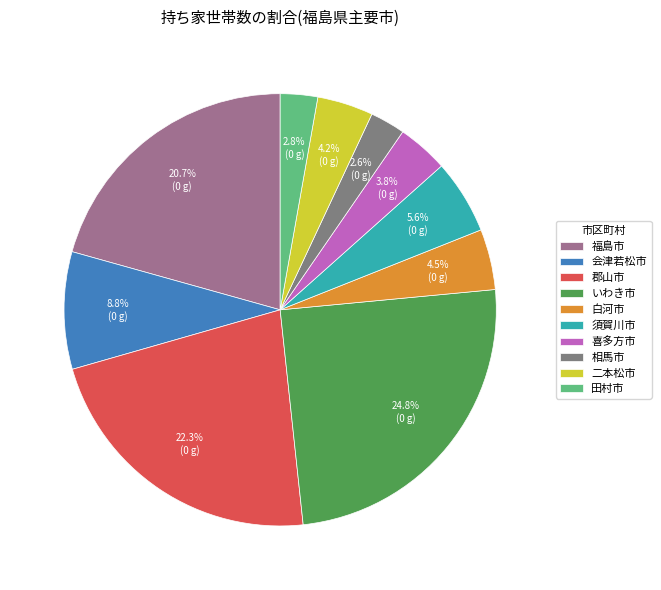

How many segments does this pie chart have?

10